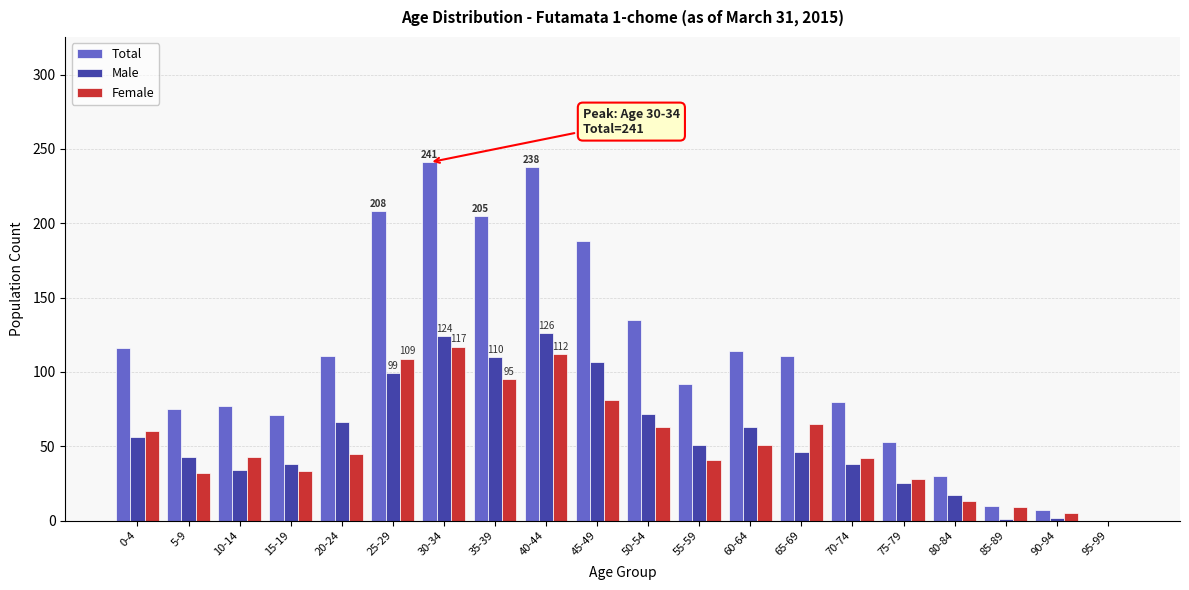

Is it true that Male equals 17 at 70-74?

False